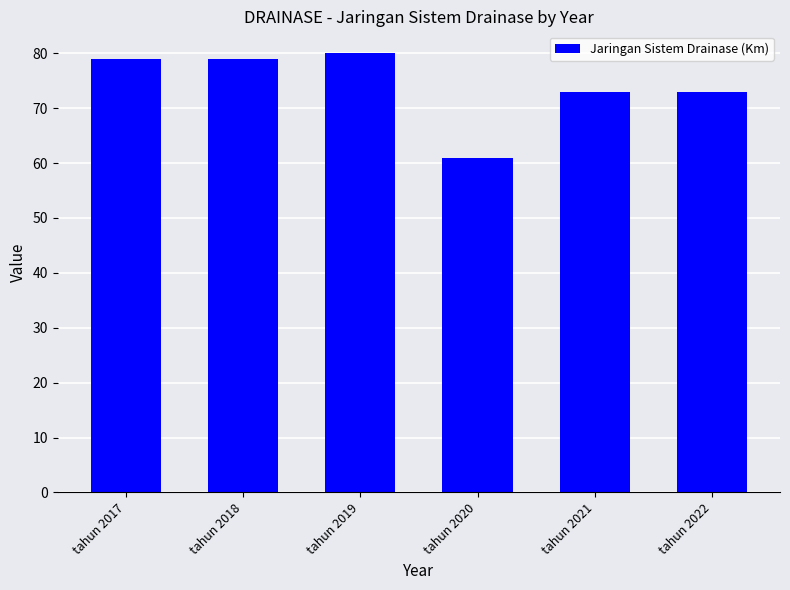

Approximately how many times larger is the value at tahun 2020 compared to tahun 2017?

0.8